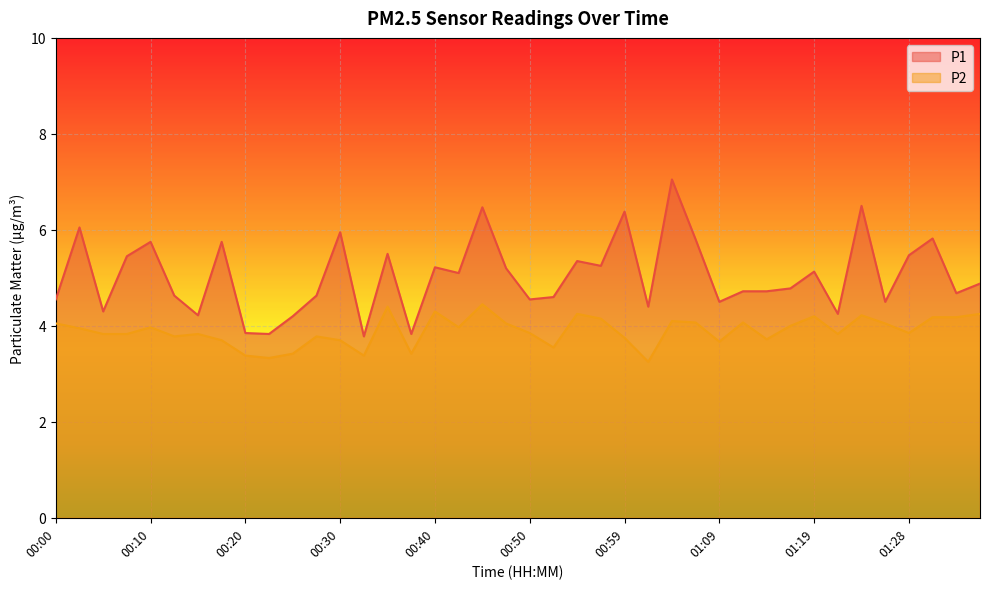

Read the P1 value at 00:57.

5.2